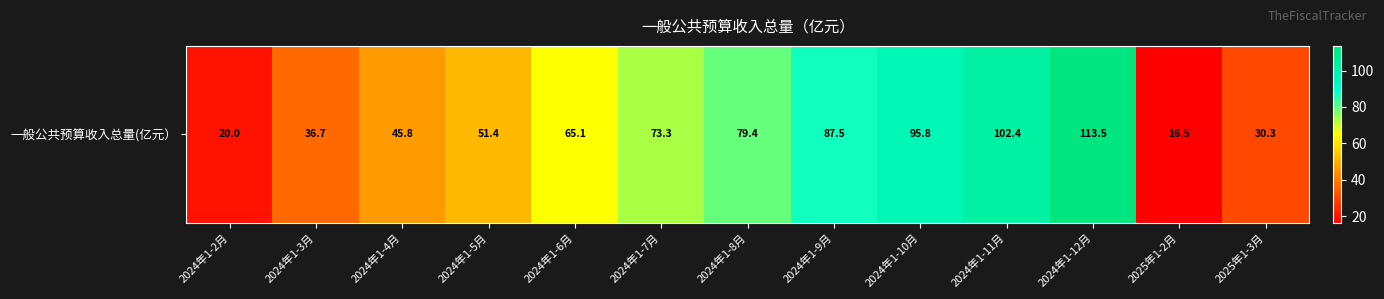

What is the ratio of the value at 2025年1-2月 to the value at 2024年1-6月?

0.3